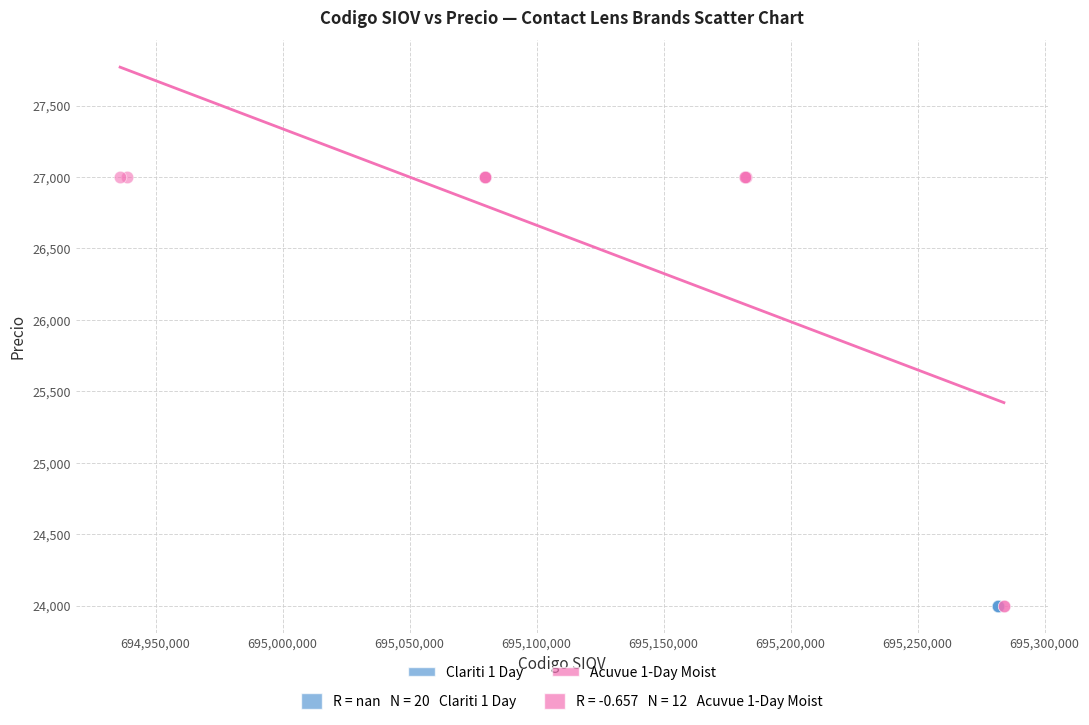

Which series reaches the maximum Y coordinate?

Acuvue 1-Day Moist